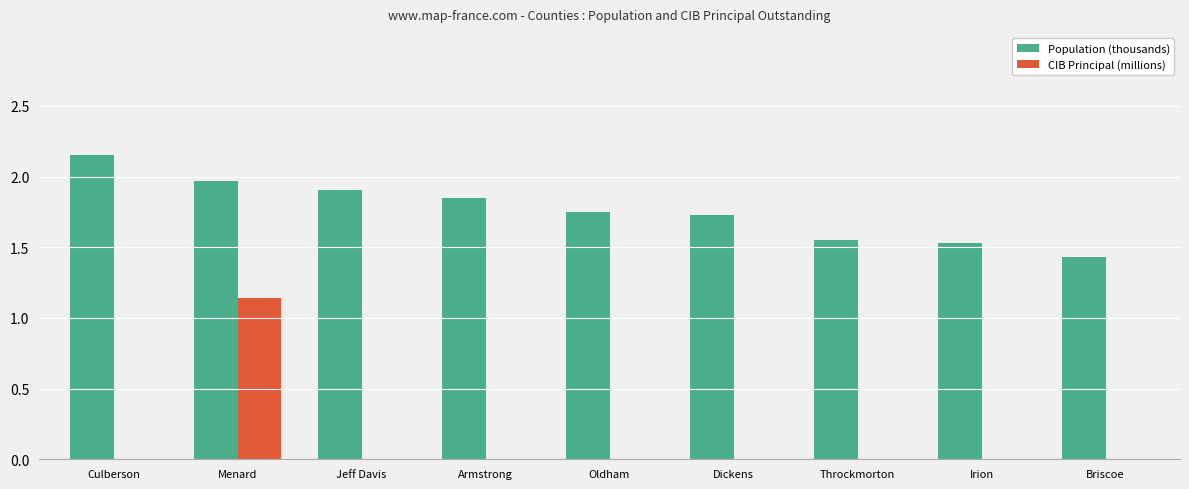

Which label corresponds to the largest value in the chart?

Culberson